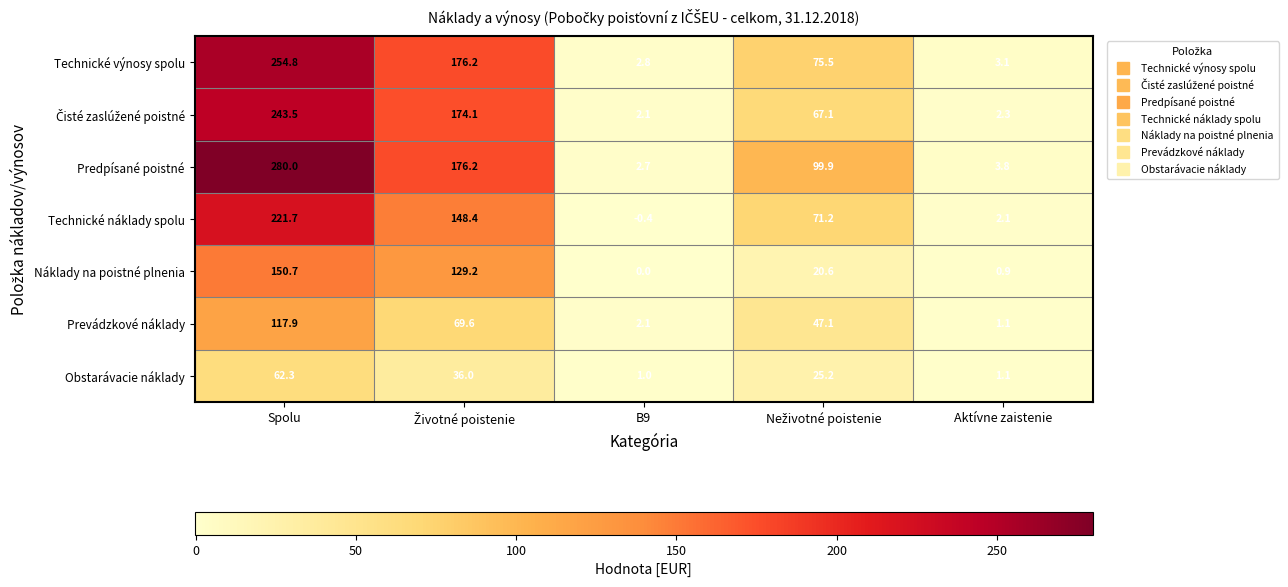

At which label does Obstarávacie náklady first exceed 25?

Spolu